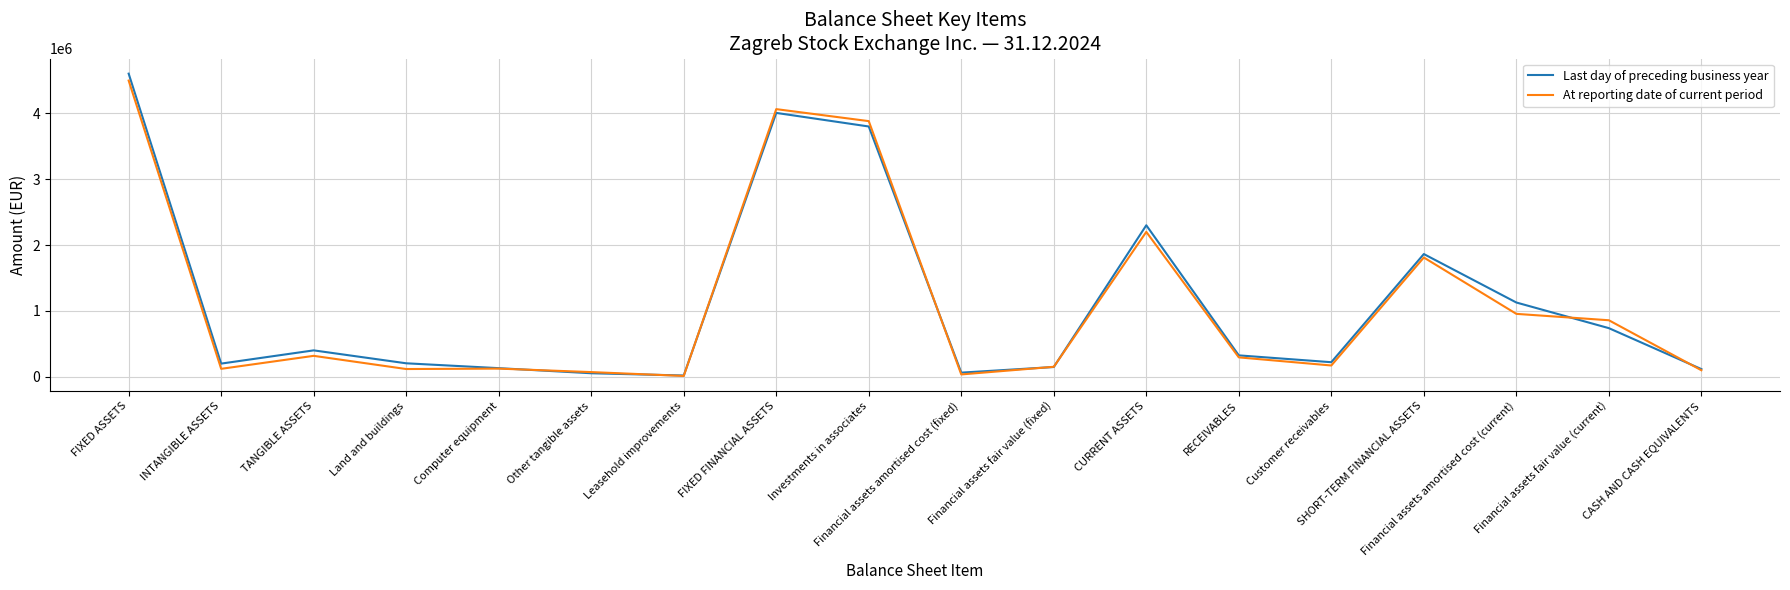

How many series are shown in this chart?

2